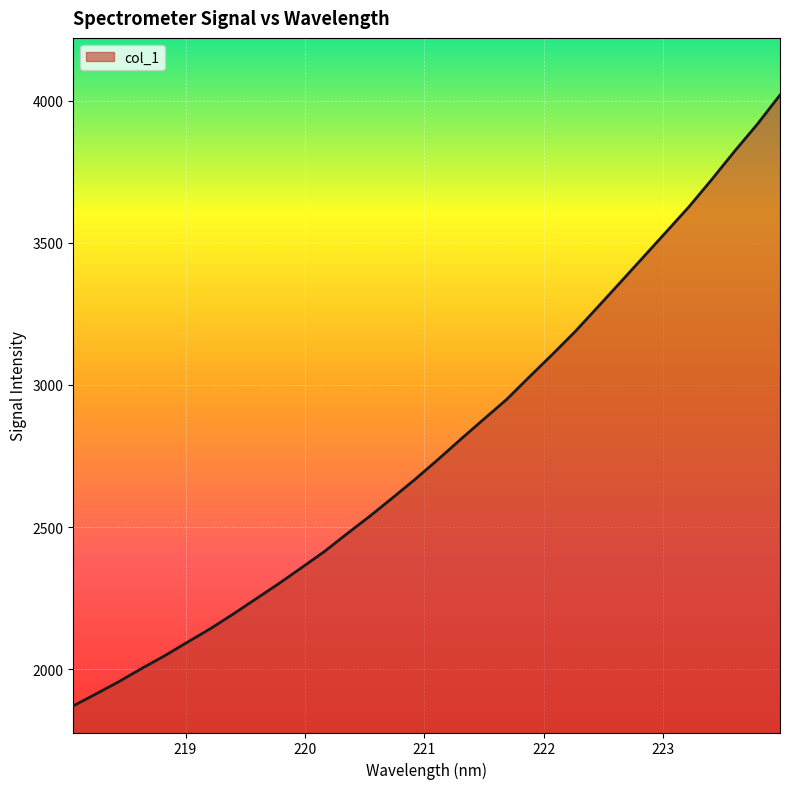

What is the smallest value displayed?

1871.1